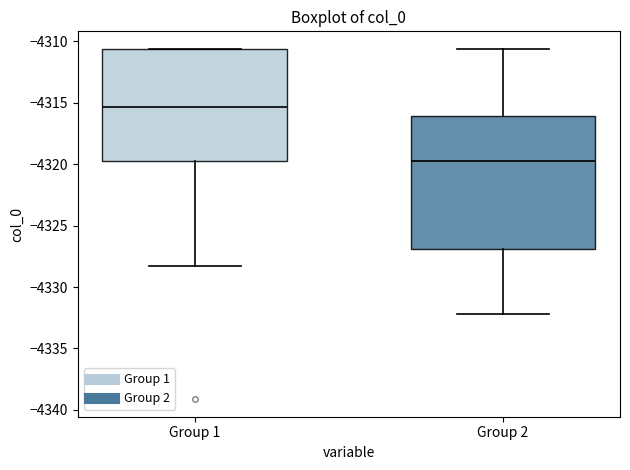

Reading left to right, transcribe this box plot: for each box, give where its median line is, the range the box spans, and where its two whiskers end, as read against the y-axis. The values are not printed on the chart, so give them approximately, as read against the axis.

Group 1: median -4315.5, box -4320.0 to -4310.5, whiskers -4328.5 to -4310.5
Group 2: median -4320.0, box -4327.0 to -4316.0, whiskers -4332.0 to -4310.5